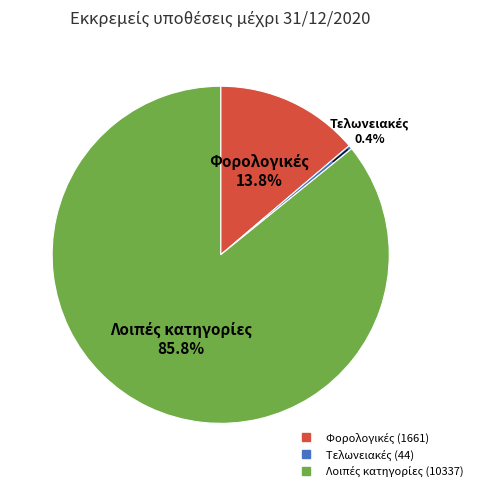

Is there any slice that represents more than half of the pie?

Yes